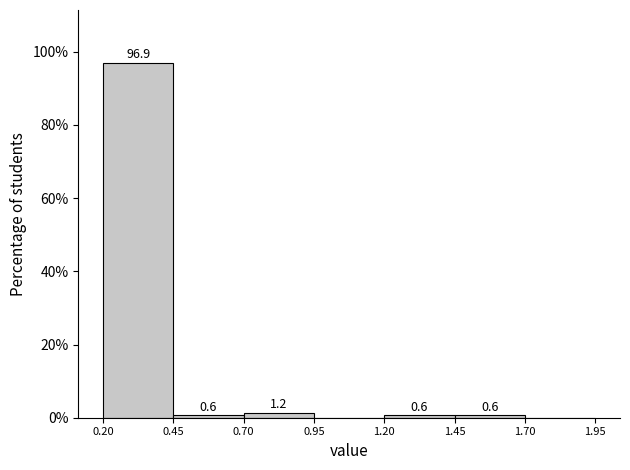

Which range on the x-axis has the tallest bar?

0.20 to 0.45